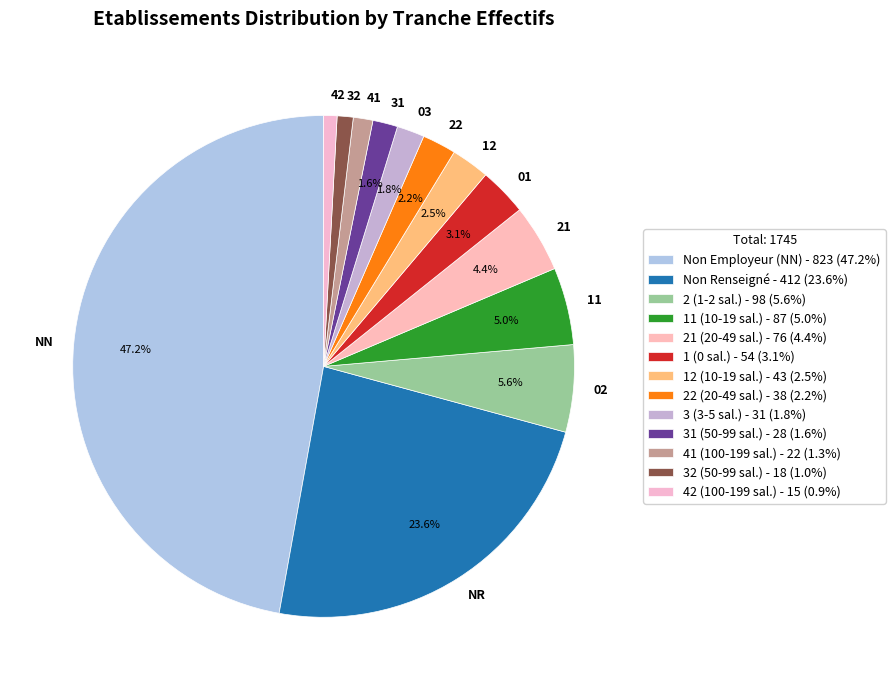

What is the largest slice in the pie chart?

NN